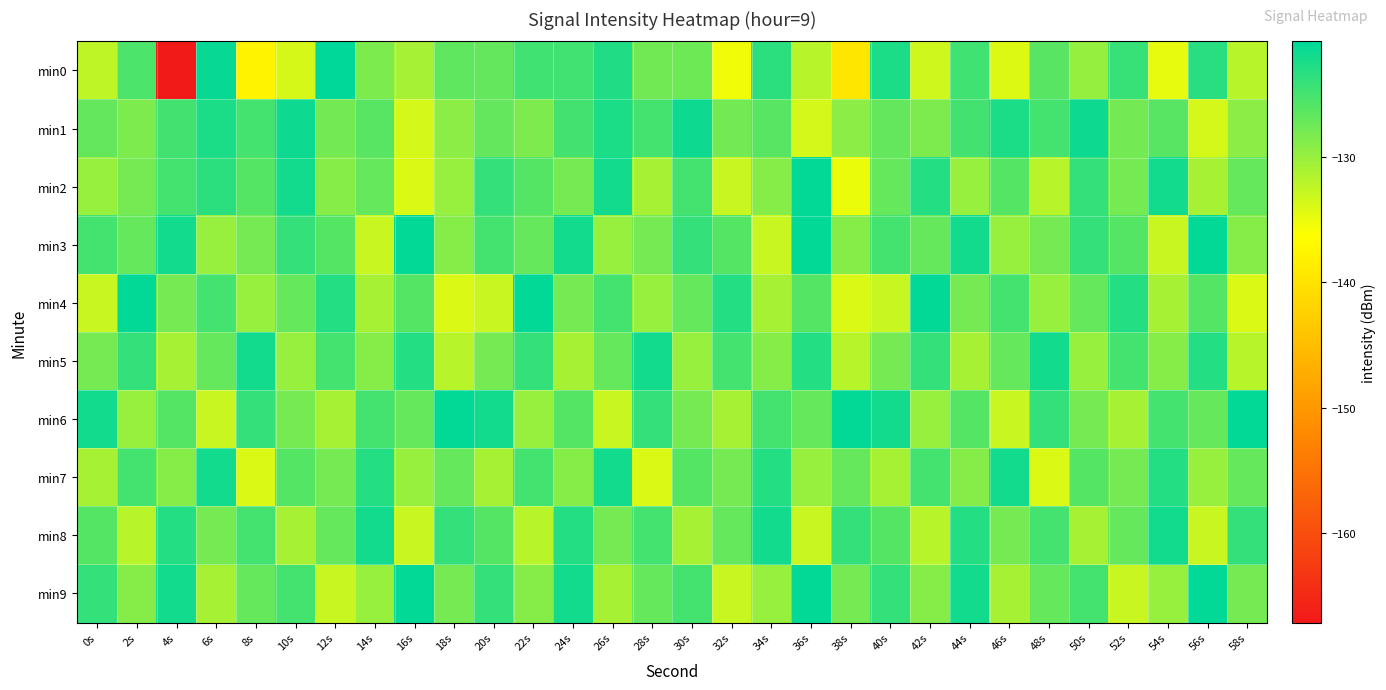

What is the maximum value shown in the chart?

-120.8